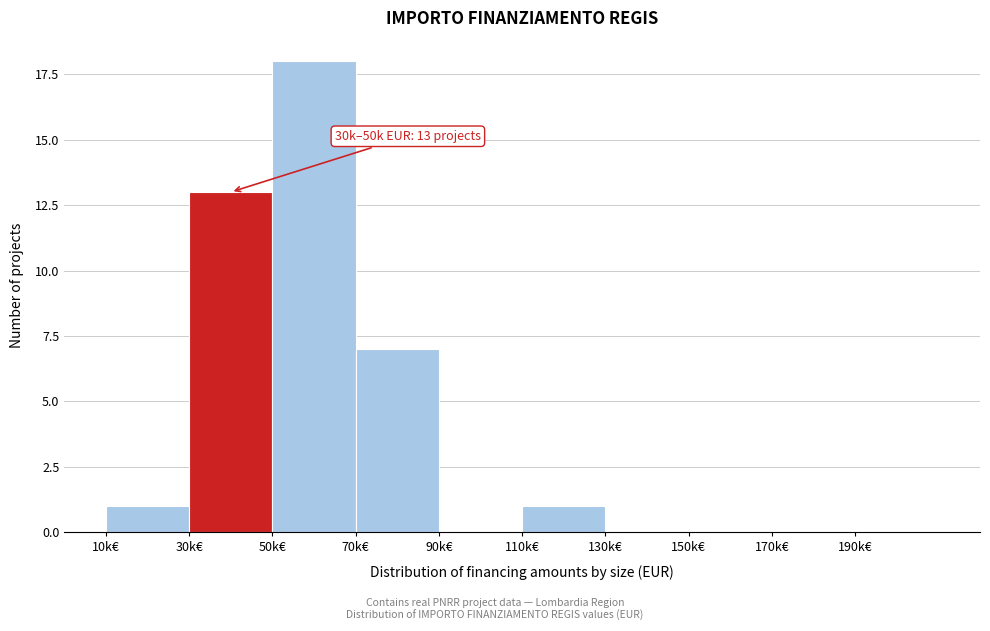

Reading left to right, list all the values displayed in this chart.

10k€=1	30k€=13	50k€=18	70k€=7	90k€=0	110k€=1	130k€=0	150k€=0	170k€=0	190k€=0